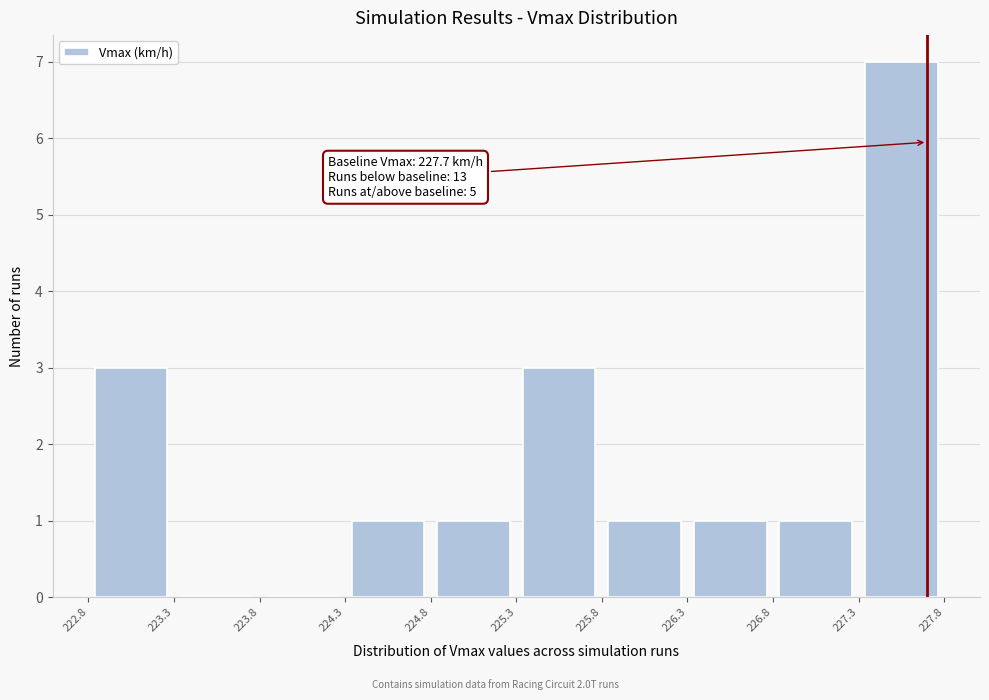

Over which range of the x-axis is the bar tallest?

227.3 to 227.8